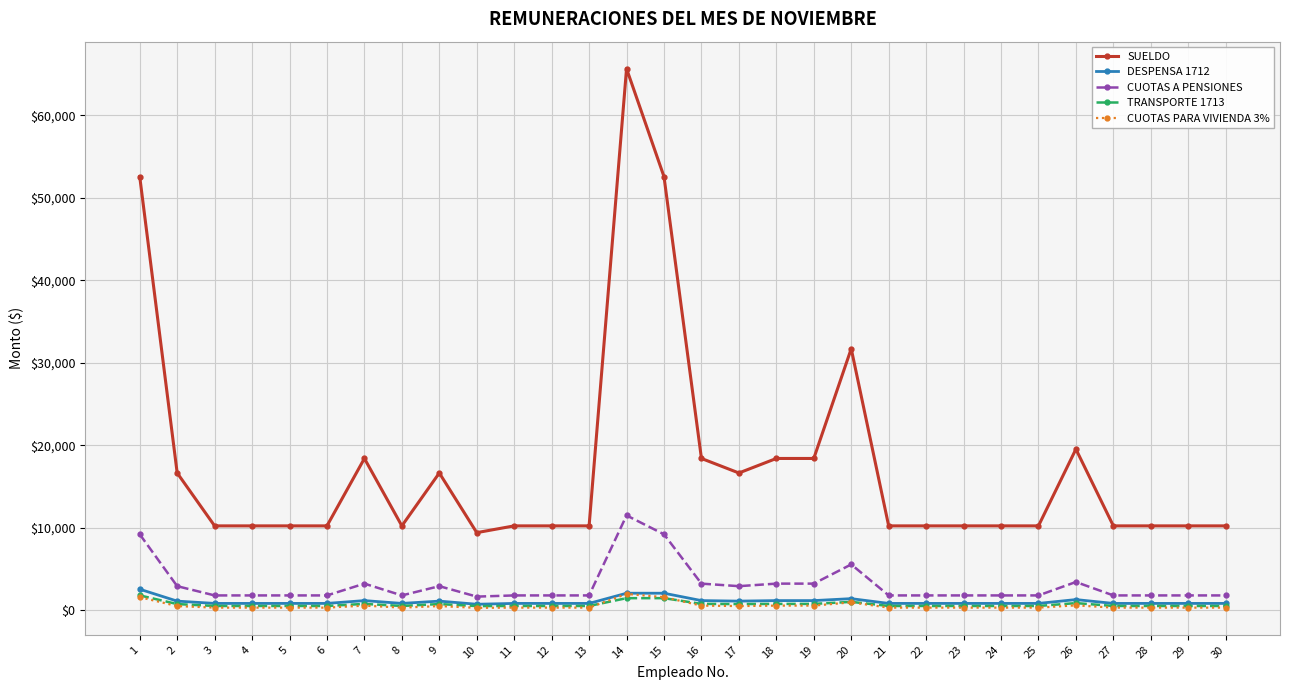

True or false: CUOTAS PARA VIVIENDA 3% and SUELDO intersect in this chart.

False